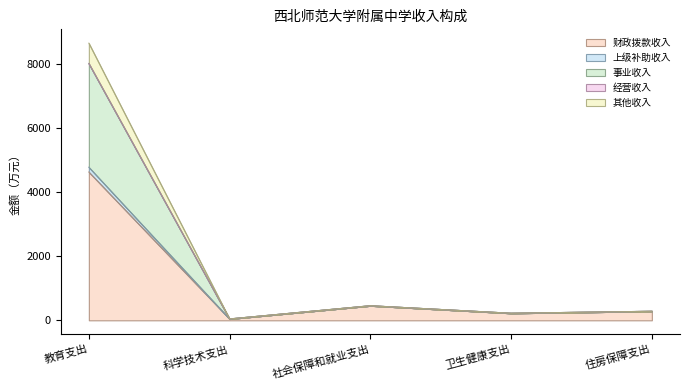

What value does the 财政拨款收入 series have at 社会保障和就业支出?

454.0